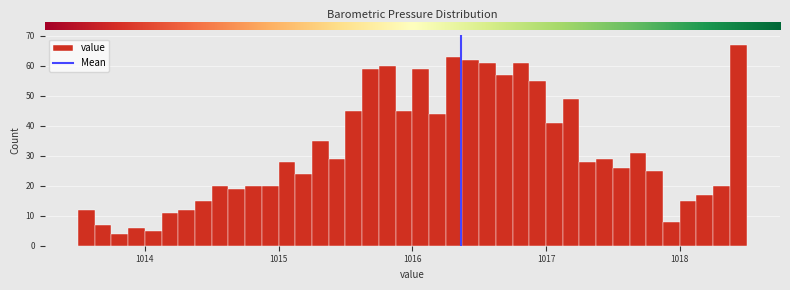

Read against the x-axis, roughly where is the centre of the tallest bar?

1018.4